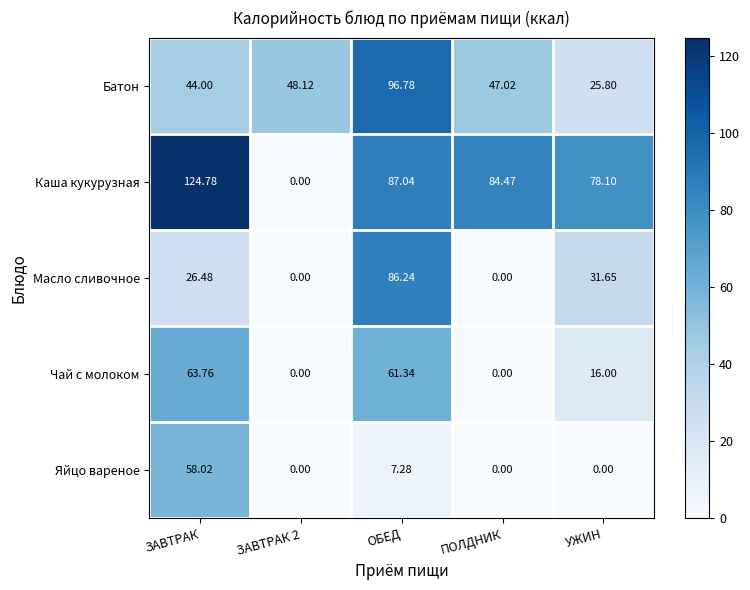

At which category is the sum across all series the highest?

ОБЕД